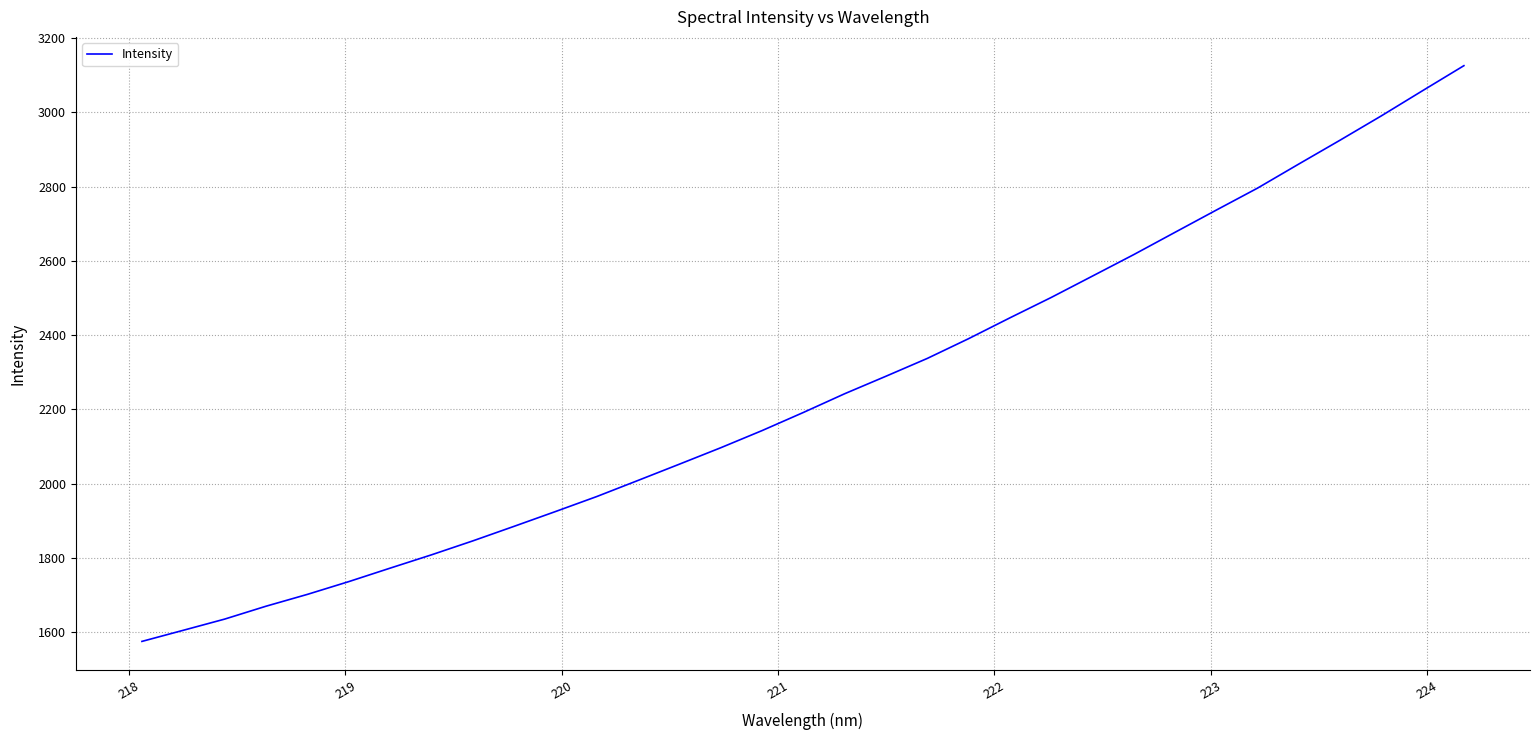

What is the difference between the maximum and minimum values?

1551.2